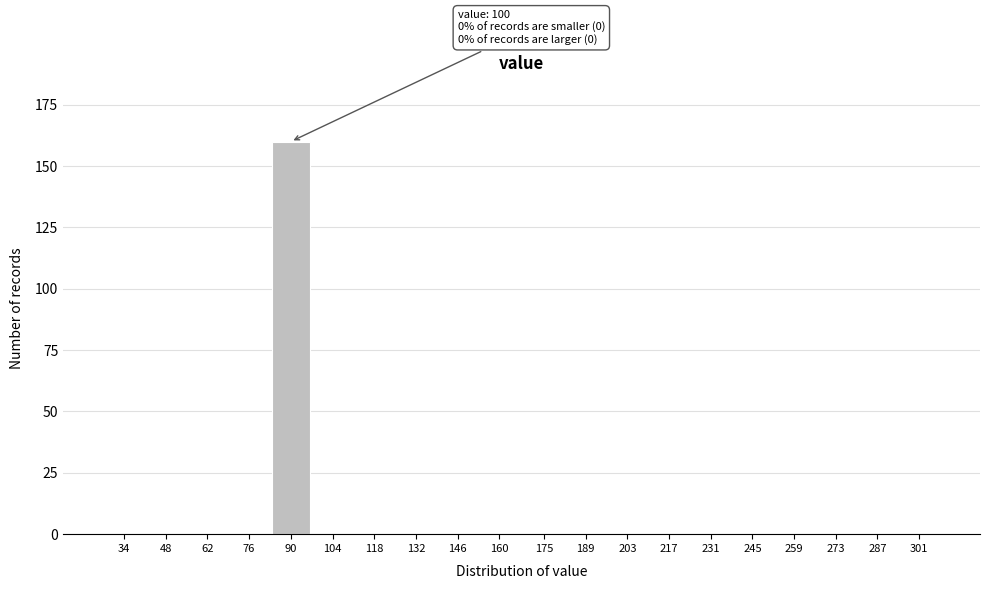

Reading left to right, transcribe all the data shown in this chart.

34=0	48=0	62=0	76=0	90=160	104=0	118=0	132=0	146=0	160=0	175=0	189=0	203=0	217=0	231=0	245=0	259=0	273=0	287=0	301=0